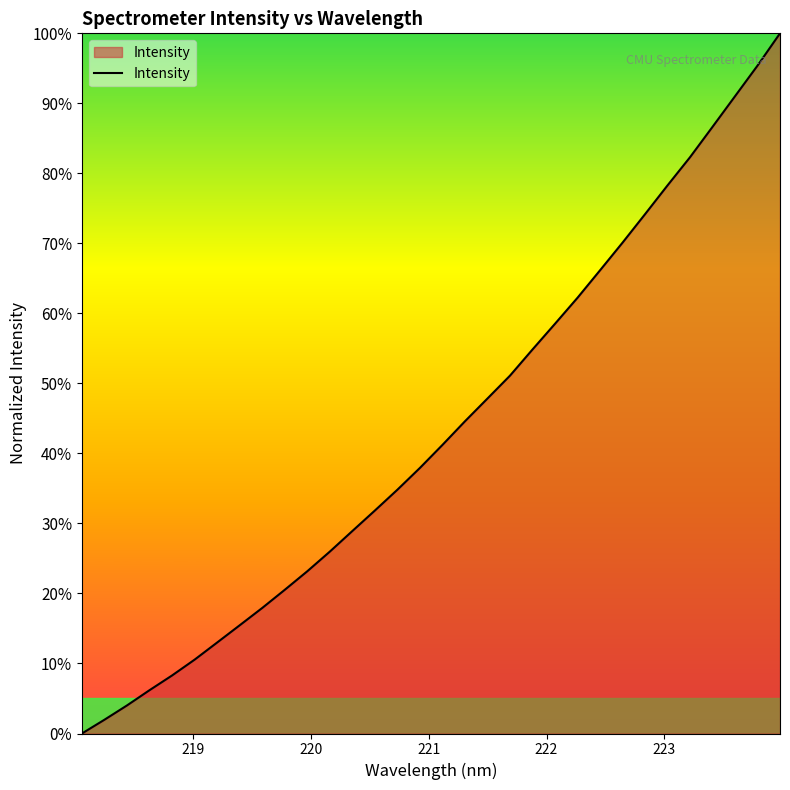

Reading right to left, transcribe all the data shown in this chart.

100.0	95.4	91.0	86.6	82.3	78.3	74.2	70.1	66.2	62.2	58.5	54.8	51.1	47.8	44.6	41.2	37.9	34.8	31.8	28.9	26.0	23.2	20.5	17.9	15.5	13.0	10.5	8.3	6.2	4.0	2.0	0.0